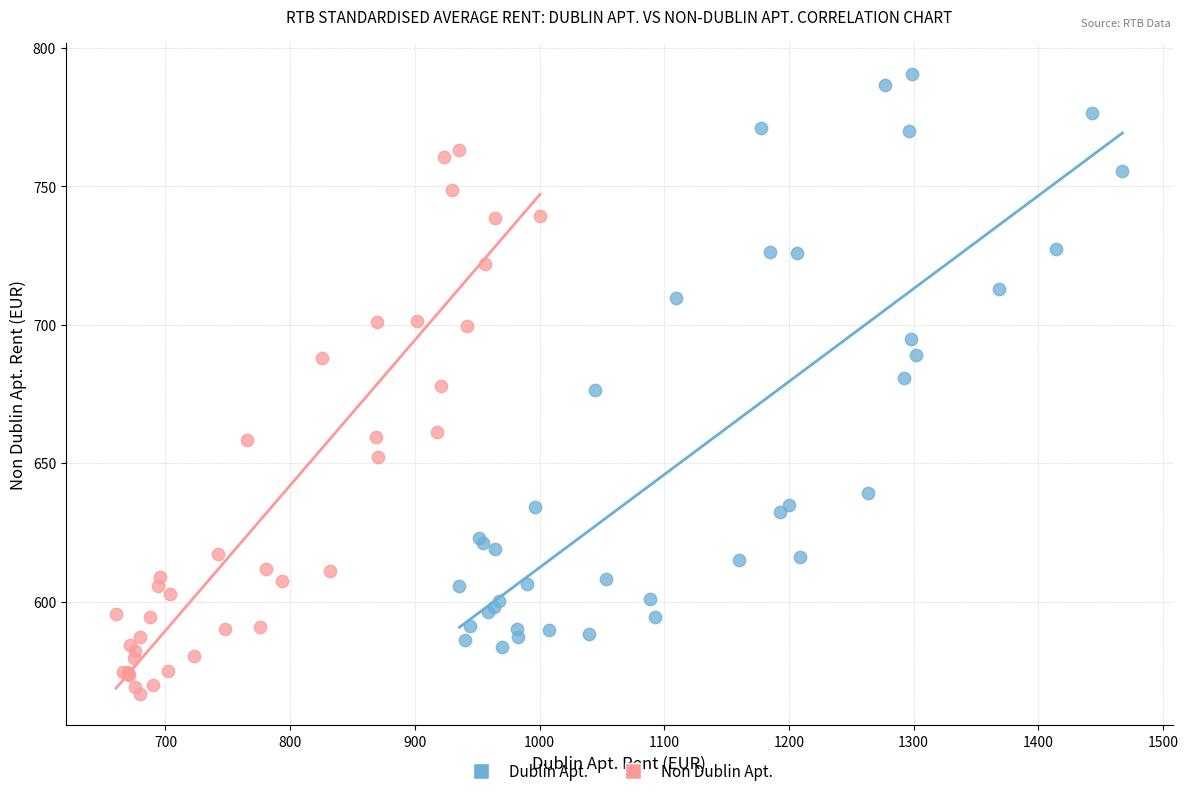

Which series reaches the minimum Y coordinate?

Non Dublin Apt.